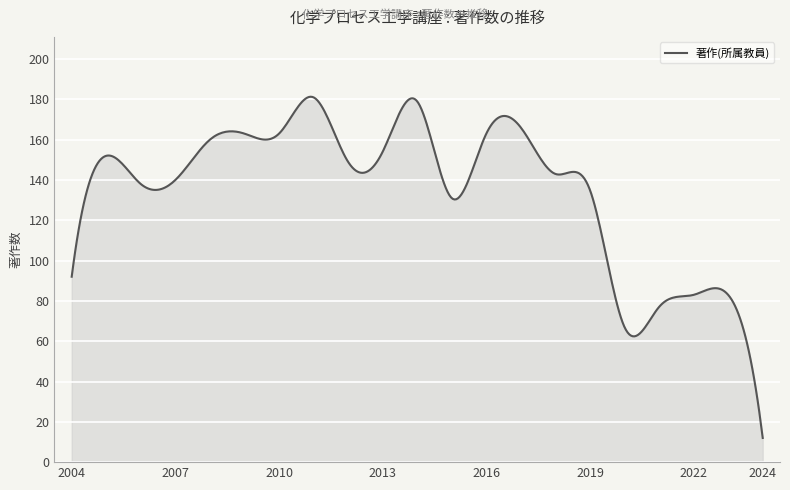

What is the minimum value shown in the chart?

12.0